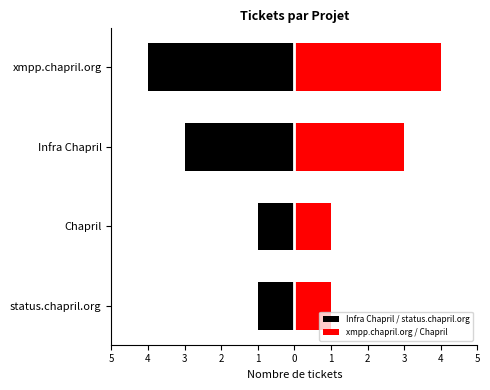

Which series has the largest range (max minus min)?

Infra Chapril / status.chapril.org